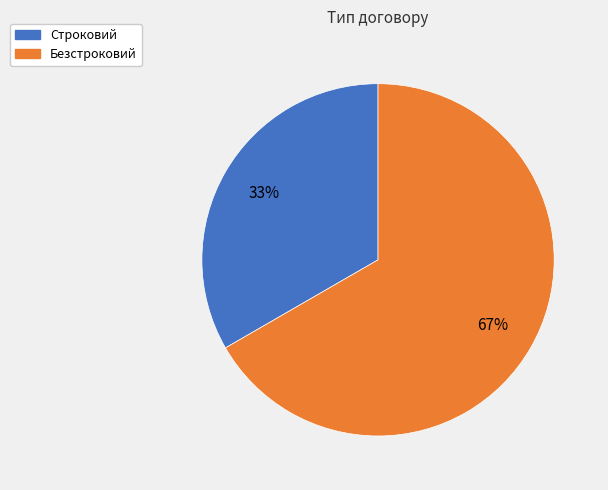

Between Безстроковий and Строковий, which is larger?

Безстроковий